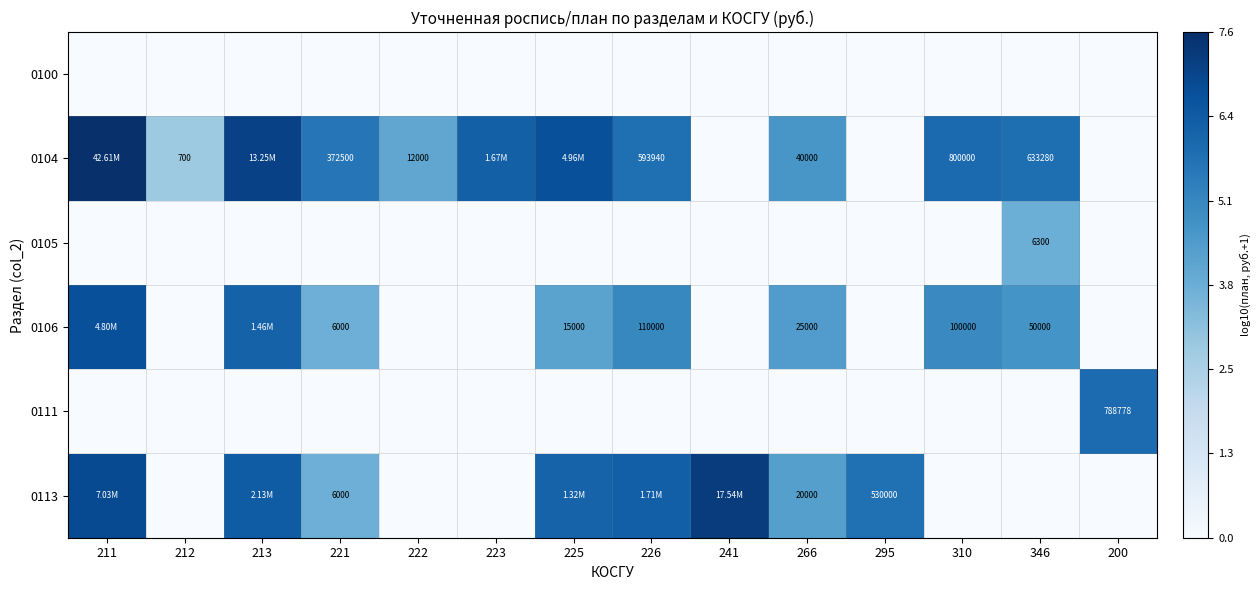

Which series has the largest total across all categories?

0104